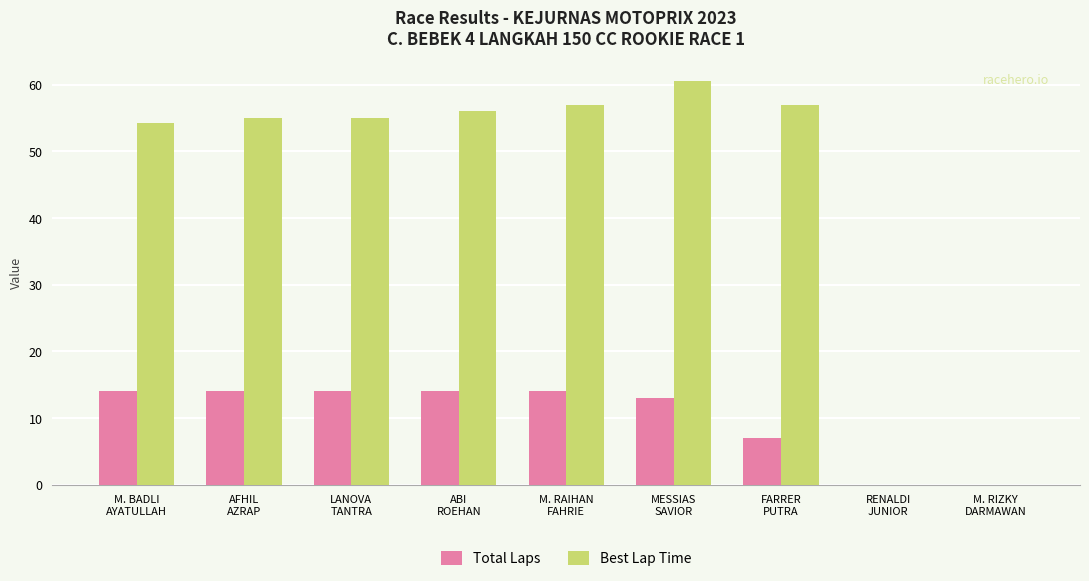

How many distinct data groups are displayed?

2